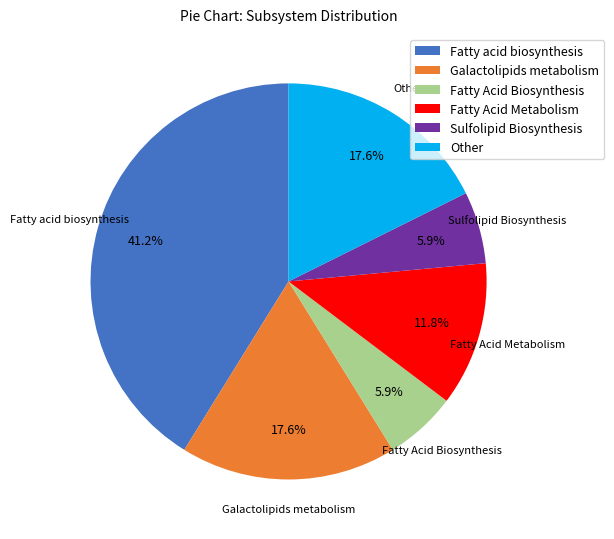

How many segments does this pie chart have?

6